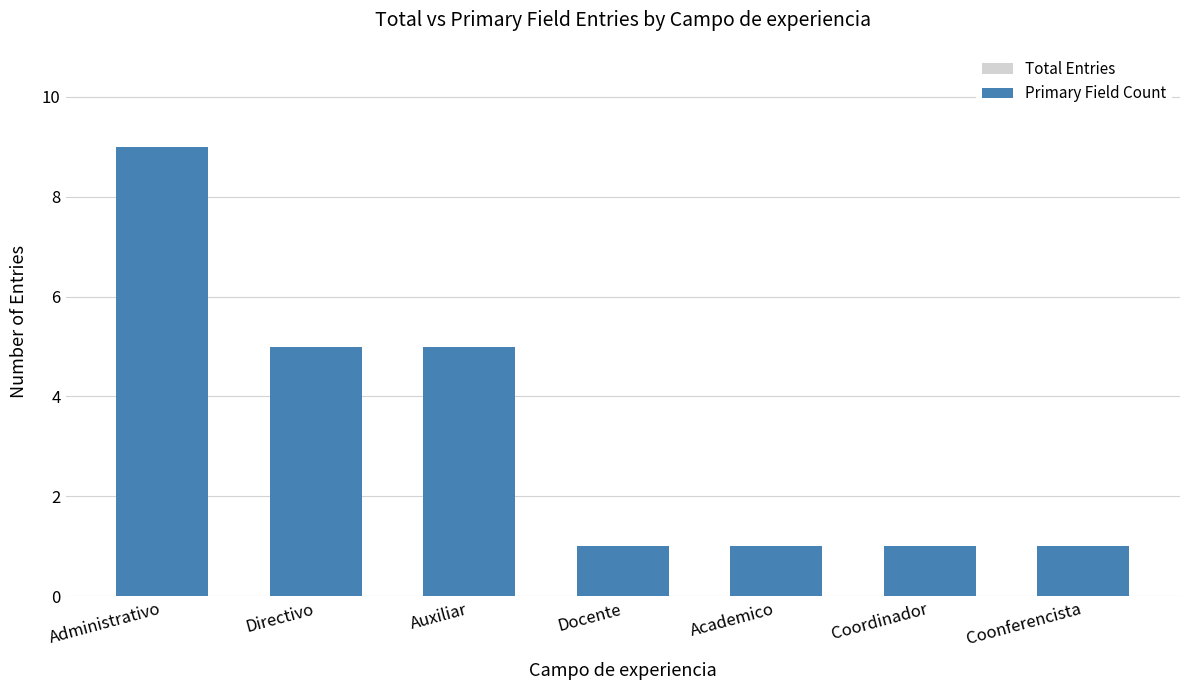

Reading left to right, list all the values displayed in this chart.

Total Entries: Administrativo=9	Directivo=5	Auxiliar=5	Docente=1	Academico=1	Coordinador=1	Coonferencista=1
Primary Field Count: Administrativo=9	Directivo=5	Auxiliar=5	Docente=1	Academico=1	Coordinador=1	Coonferencista=1